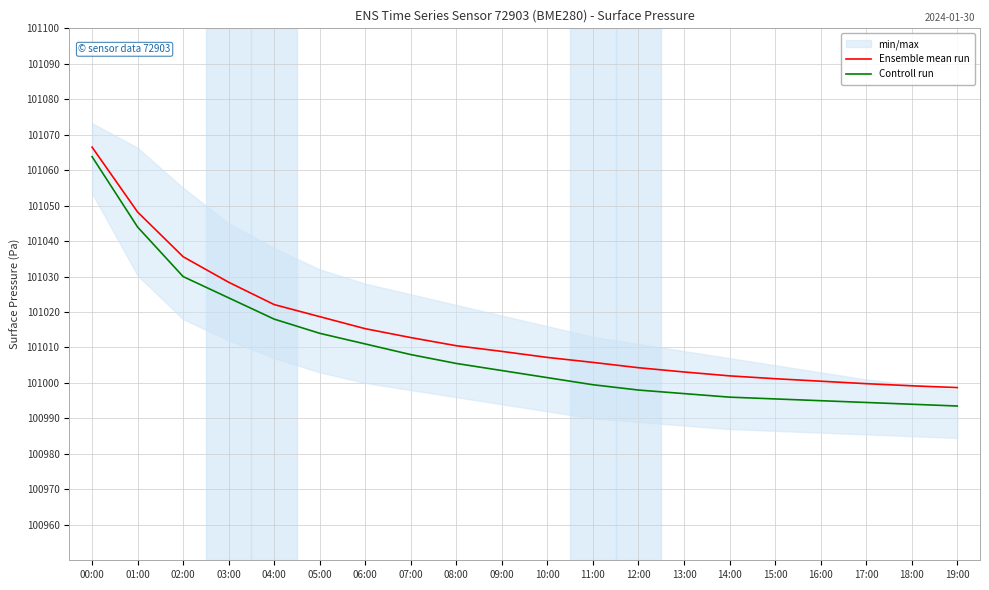

How many data points in Controll run are above 101003?

10